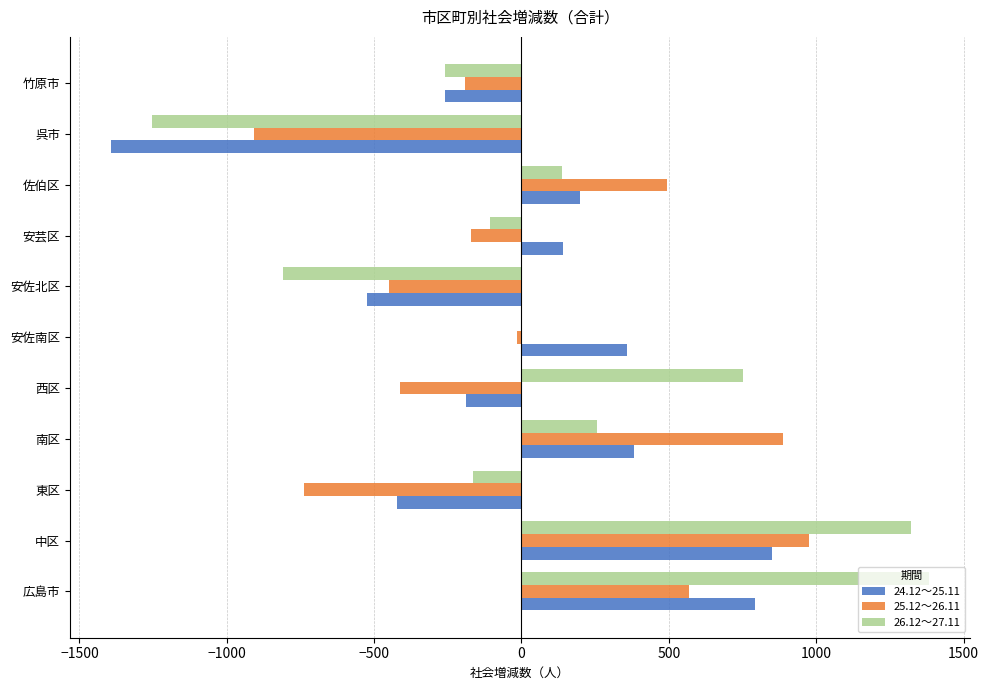

Which series changed the most between 呉市 and 竹原市?

24.12～25.11